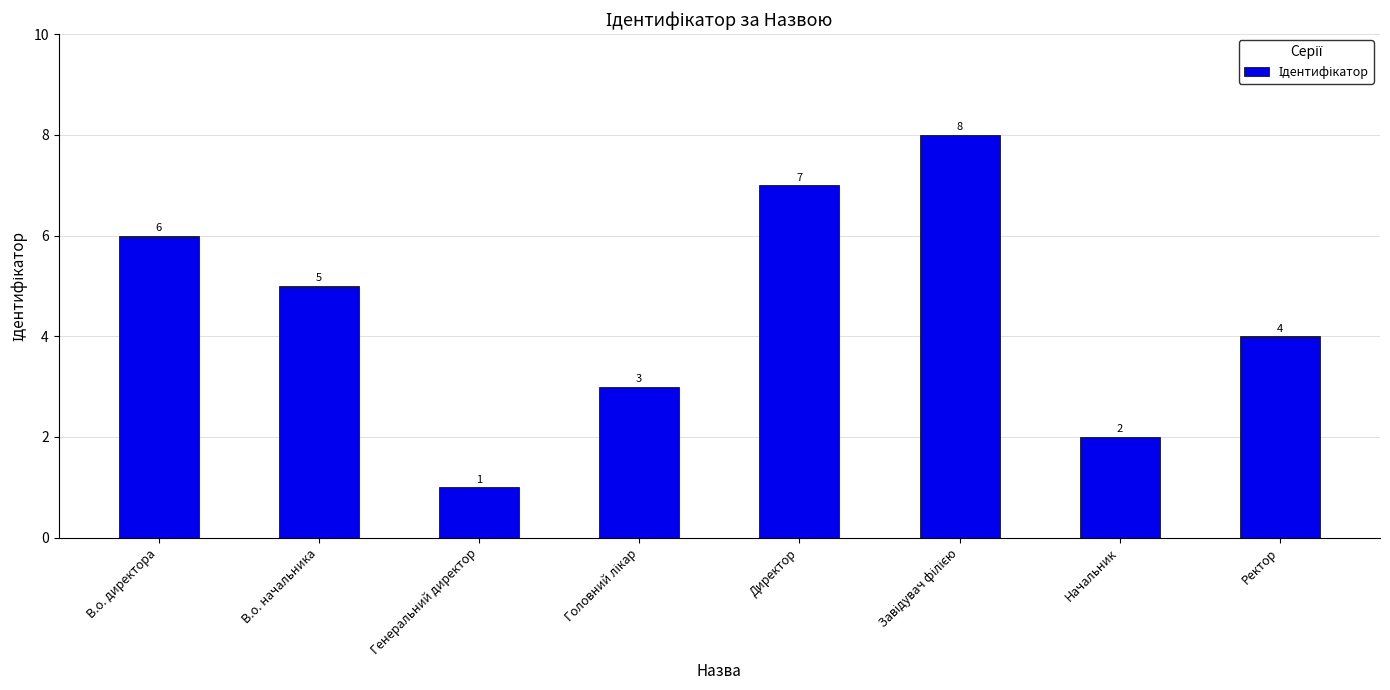

What is the approximate value at Директор?

7